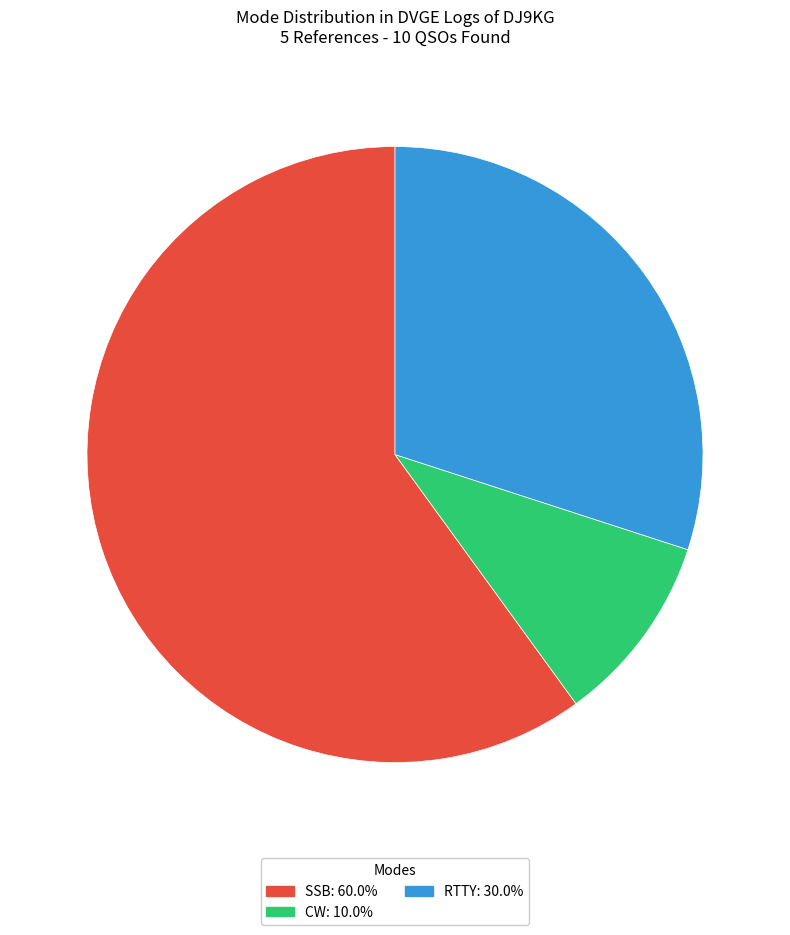

Is there any slice that represents more than half of the pie?

Yes